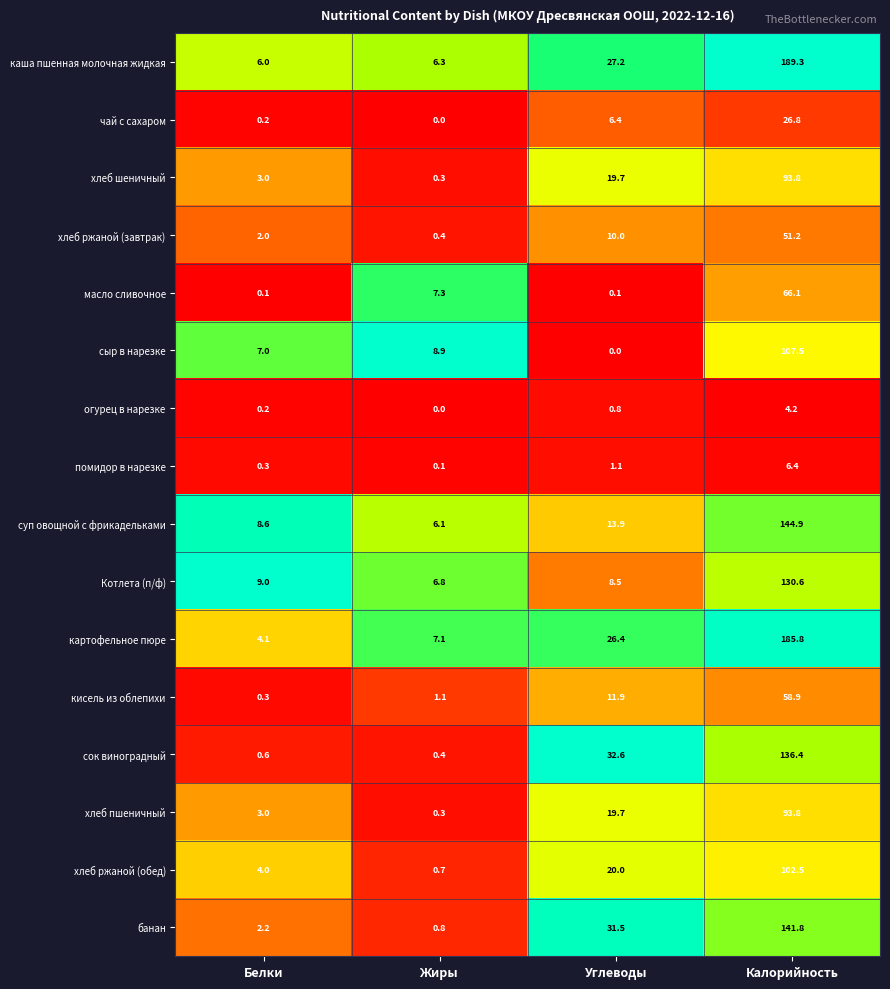

Is the value of суп овощной с фрикадельками at Калорийность greater than the value of огурец в нарезке at Белки?

Yes